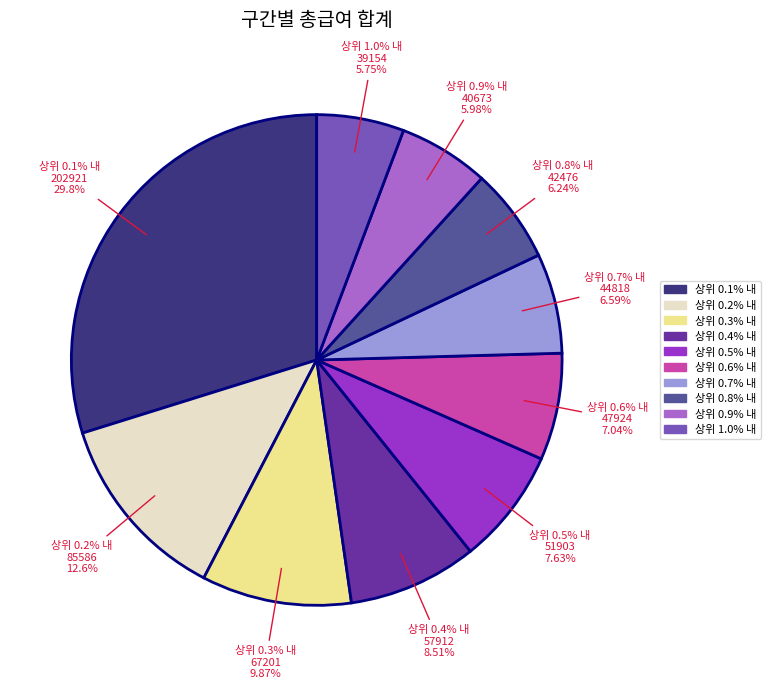

Between 상위 0.6% 내 and 상위 0.1% 내, which is larger?

상위 0.1% 내